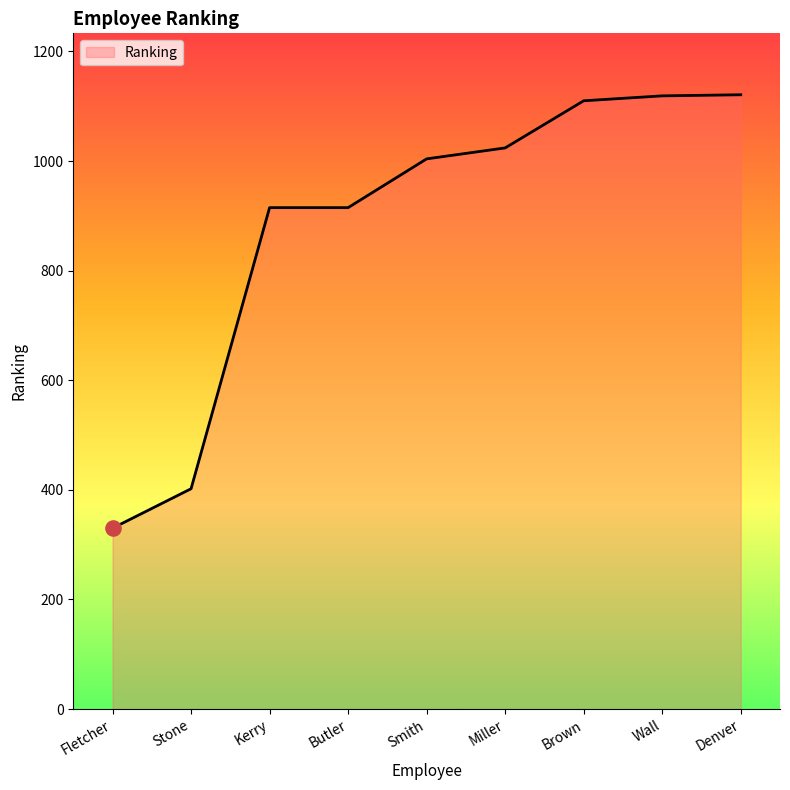

Approximately how many times larger is the value at Butler compared to Stone?

2.3